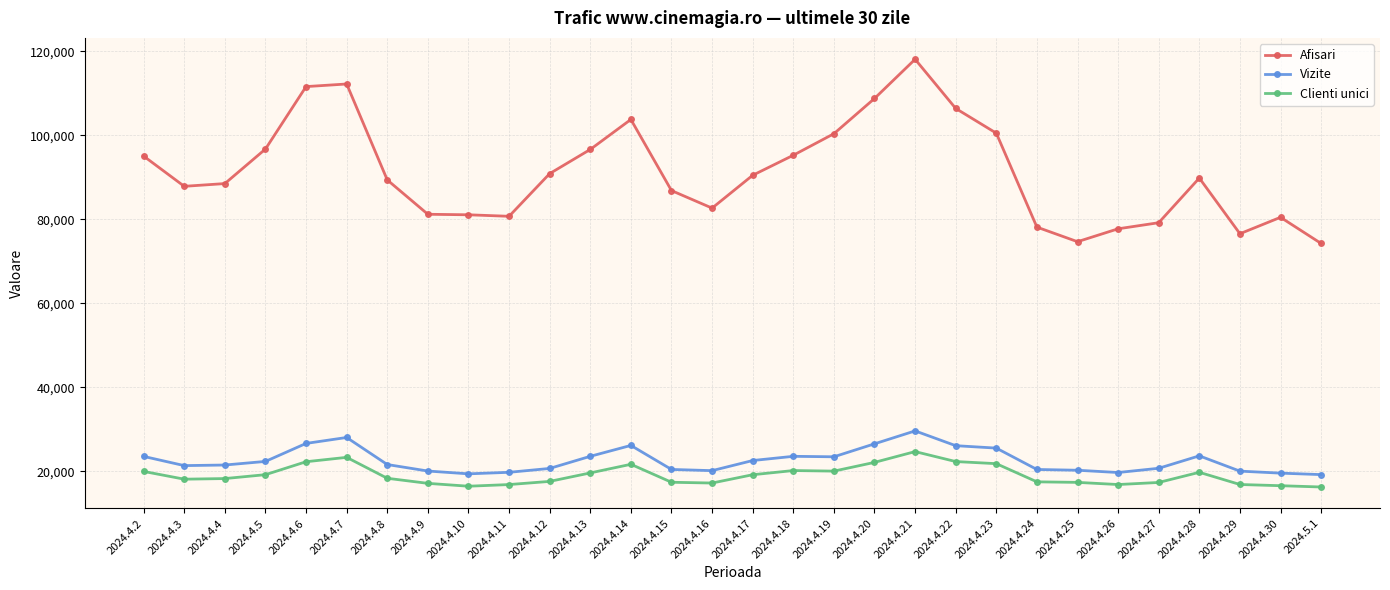

Which series changed the most between 2024.4.2 and 2024.4.23?

Afisari